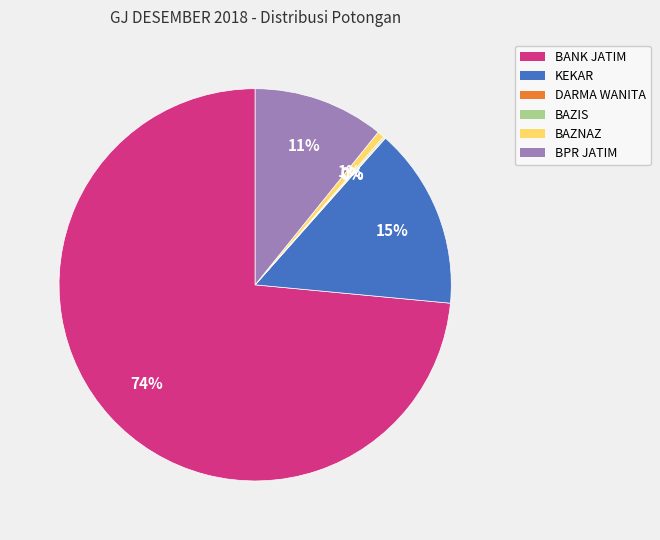

Which slice is the largest?

BANK JATIM